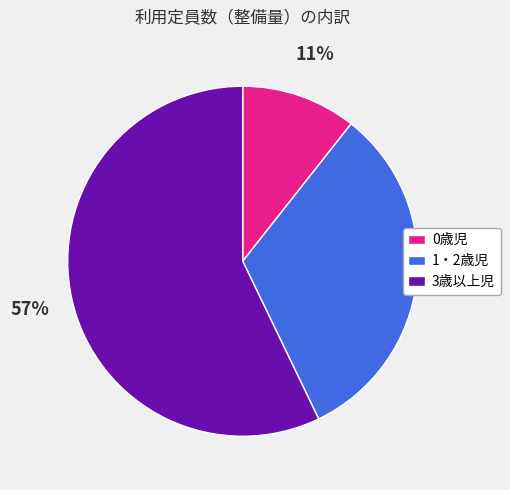

Count the number of slices in the pie.

3